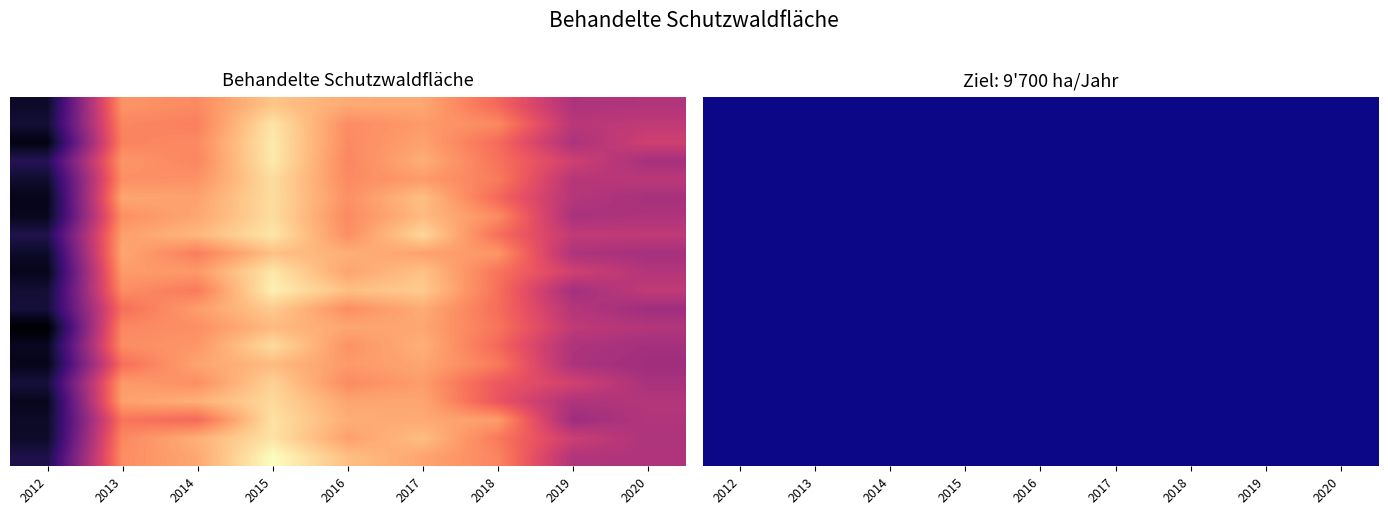

How many categories are shown in the chart?

9